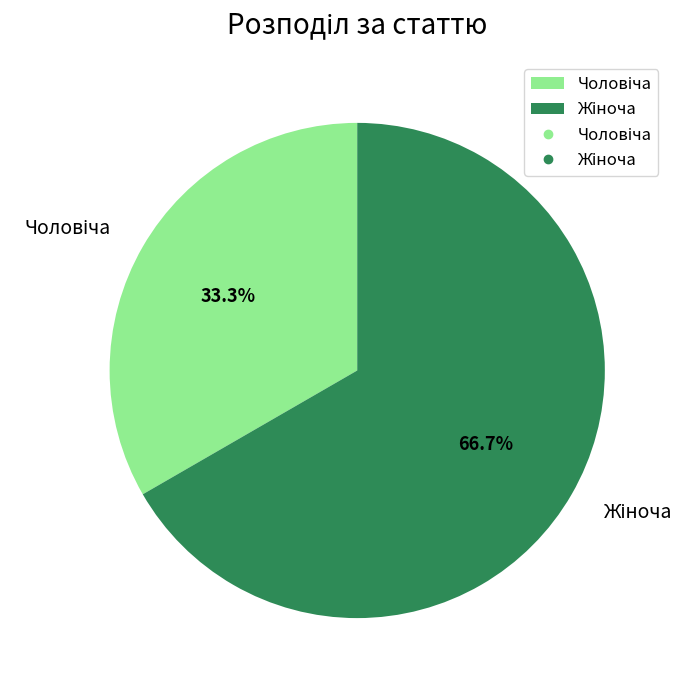

Does any single category account for the majority?

Yes